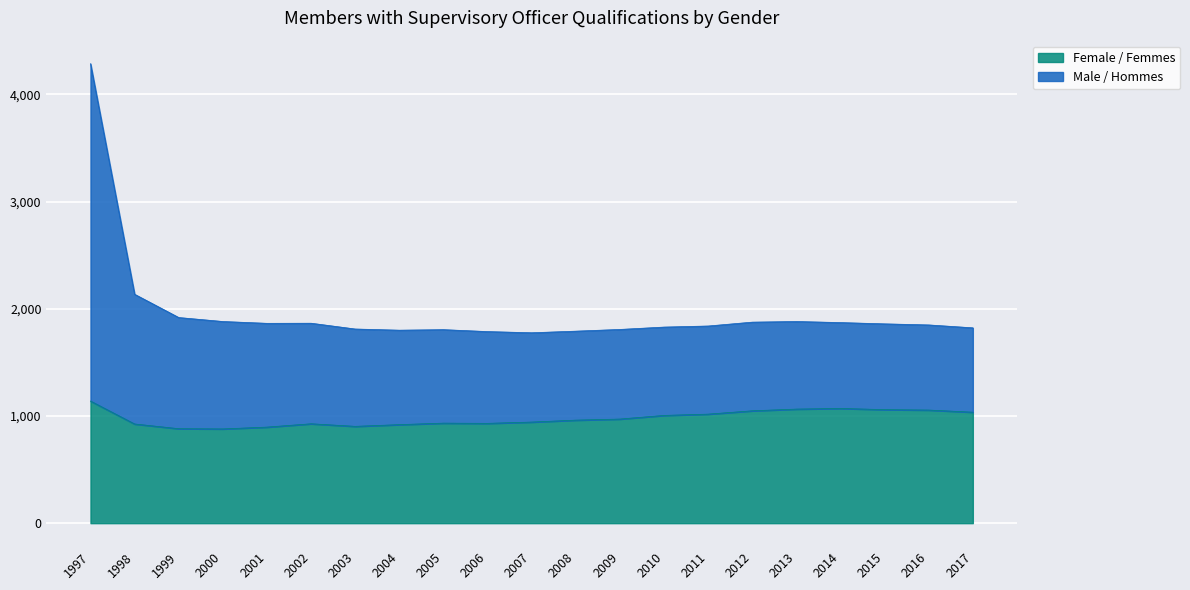

Which series has the largest total across all categories?

Male / Hommes